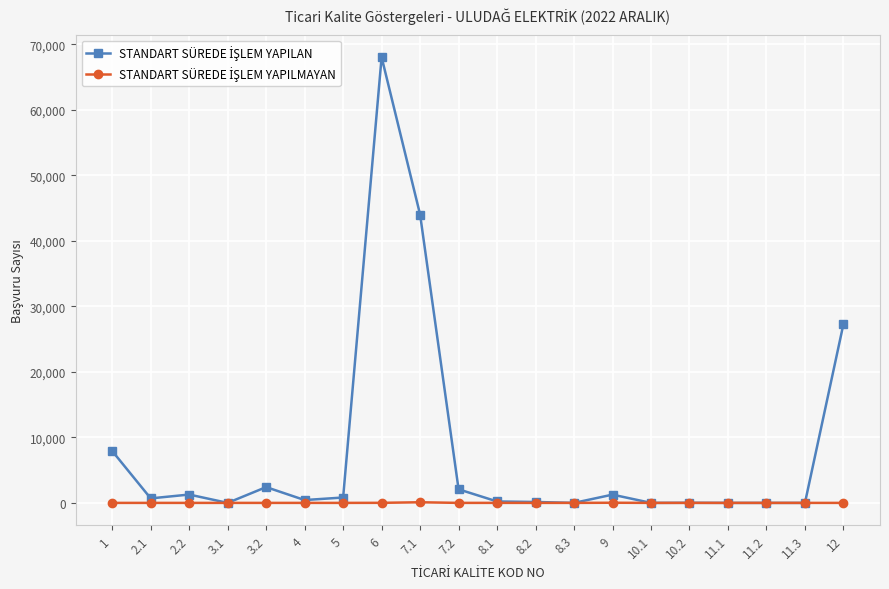

What is the label of the 18th point from the left?

11.2